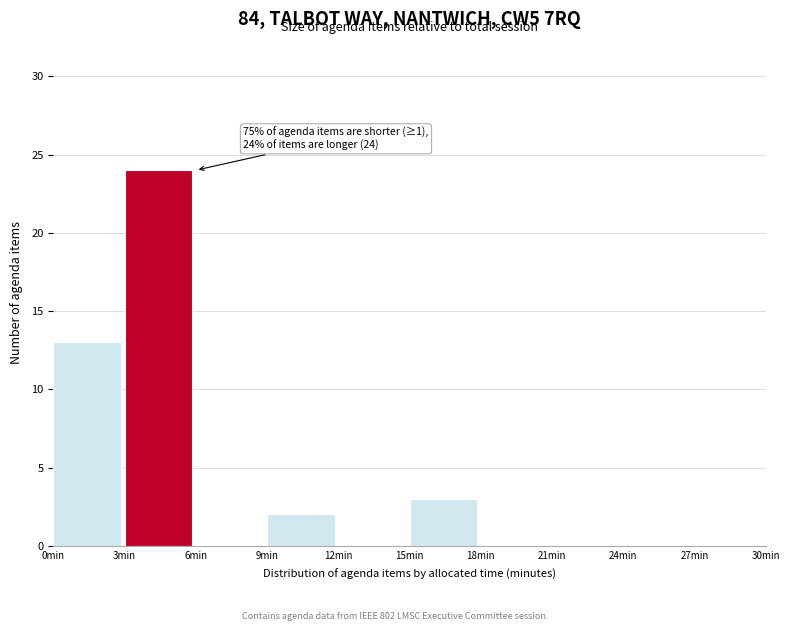

Over which range of the x-axis is the bar tallest?

3 to 6